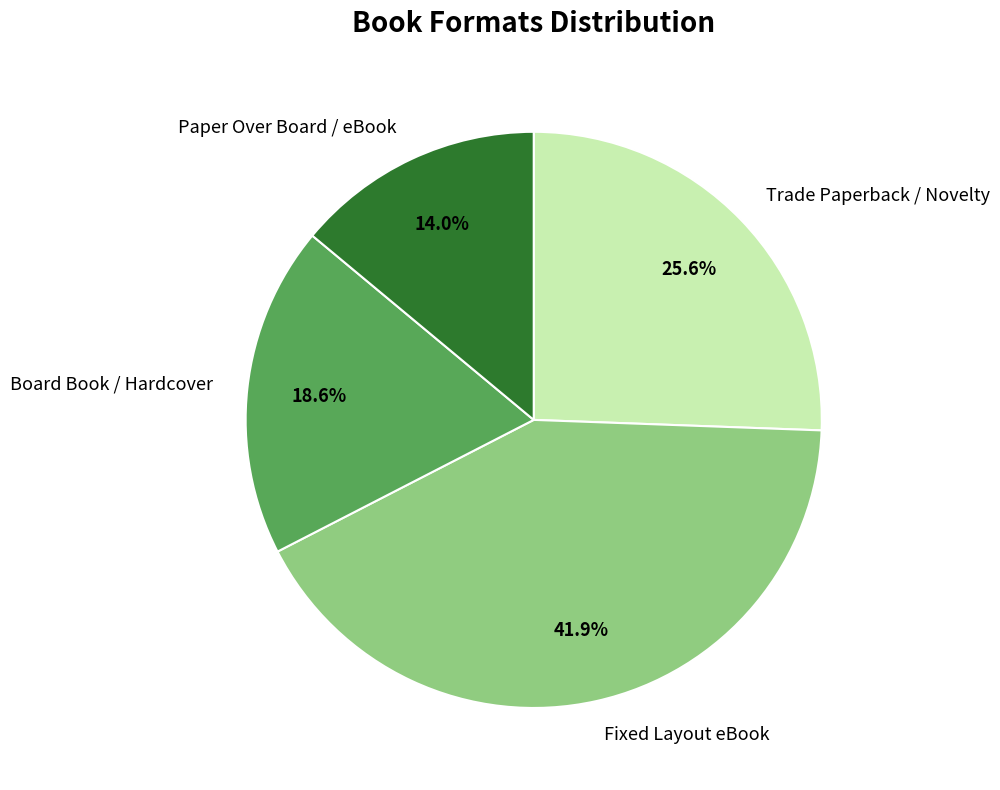

Is there a majority slice in this chart?

No